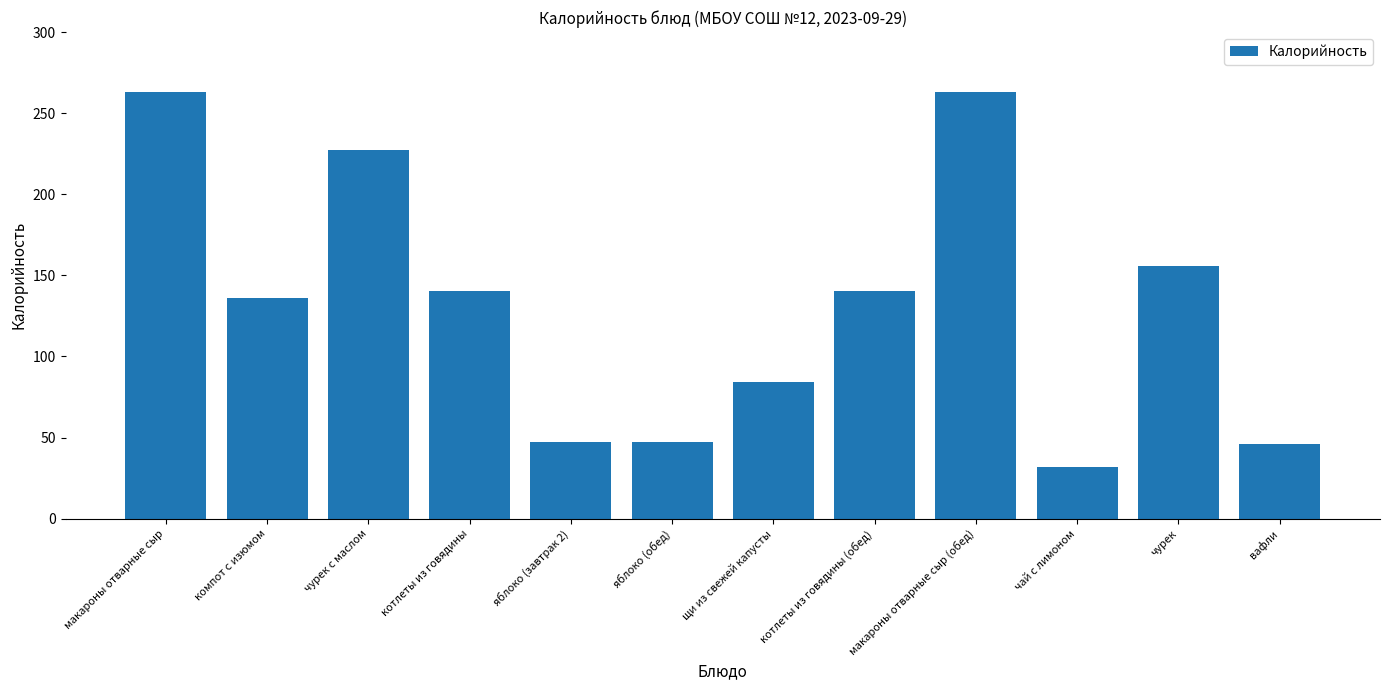

True or false: the data shows 192.8 at компот с изюмом.

False